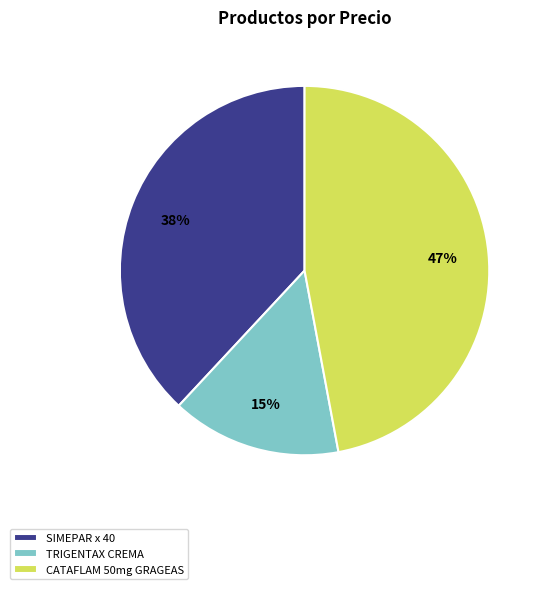

What percentage is the TRIGENTAX CREMA slice, to the nearest percent?

15%